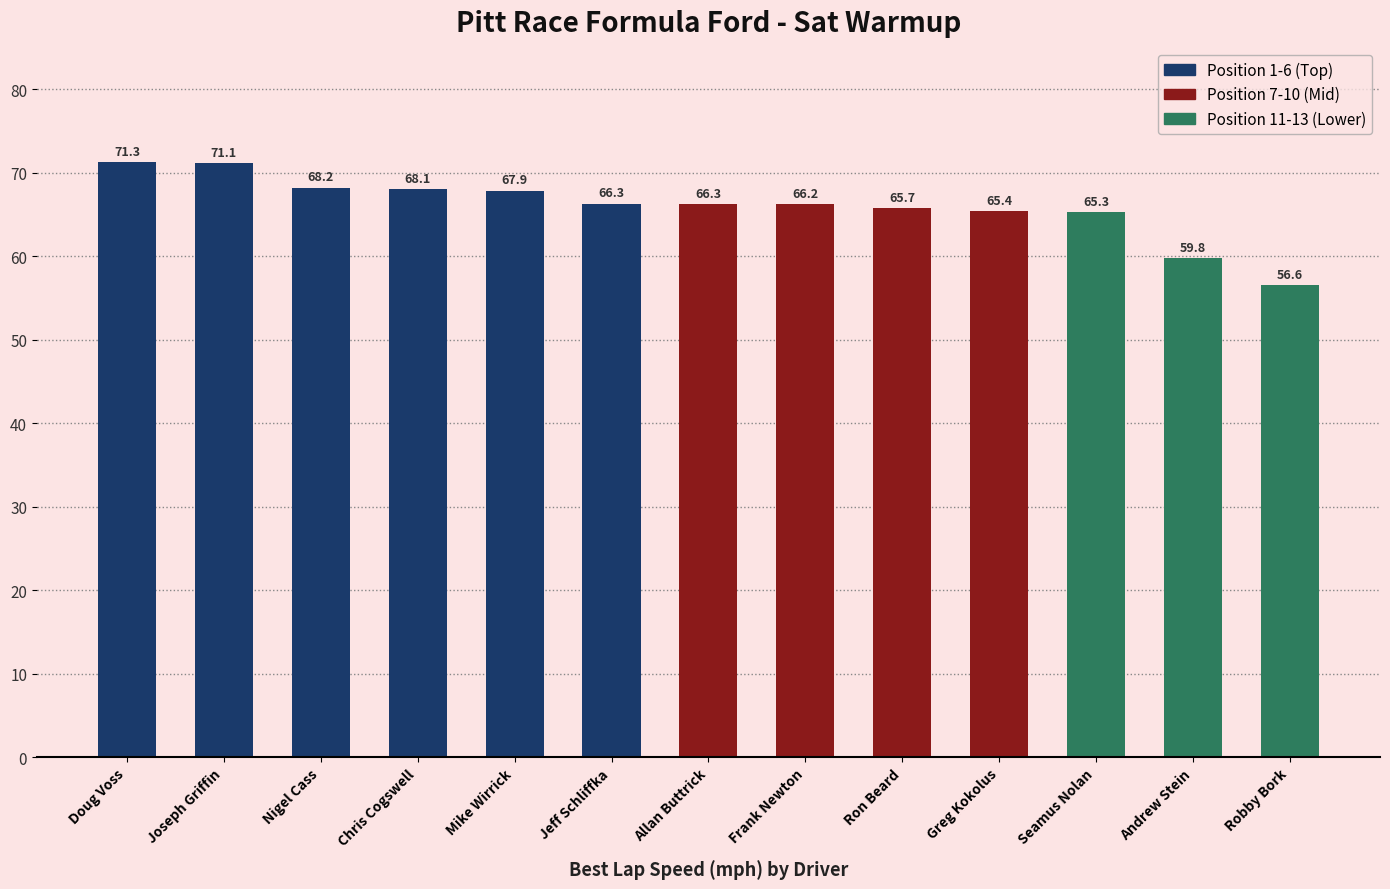

What is the sum of all values?

858.2